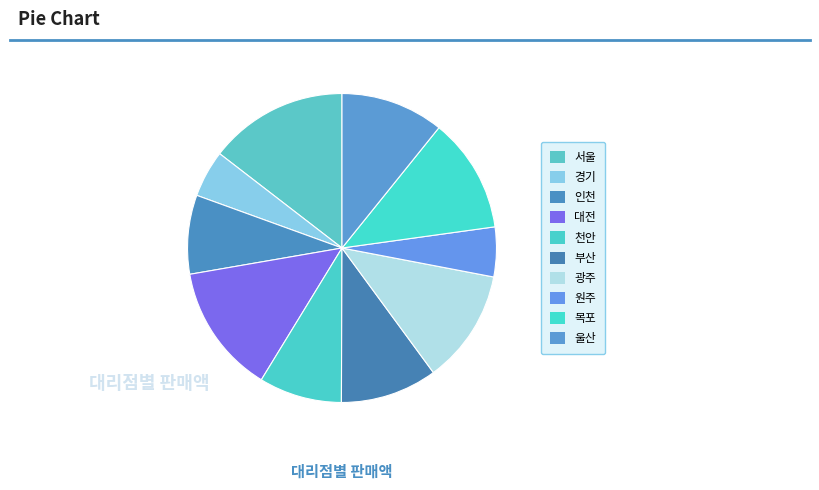

Between 울산 and 인천, which is larger?

울산